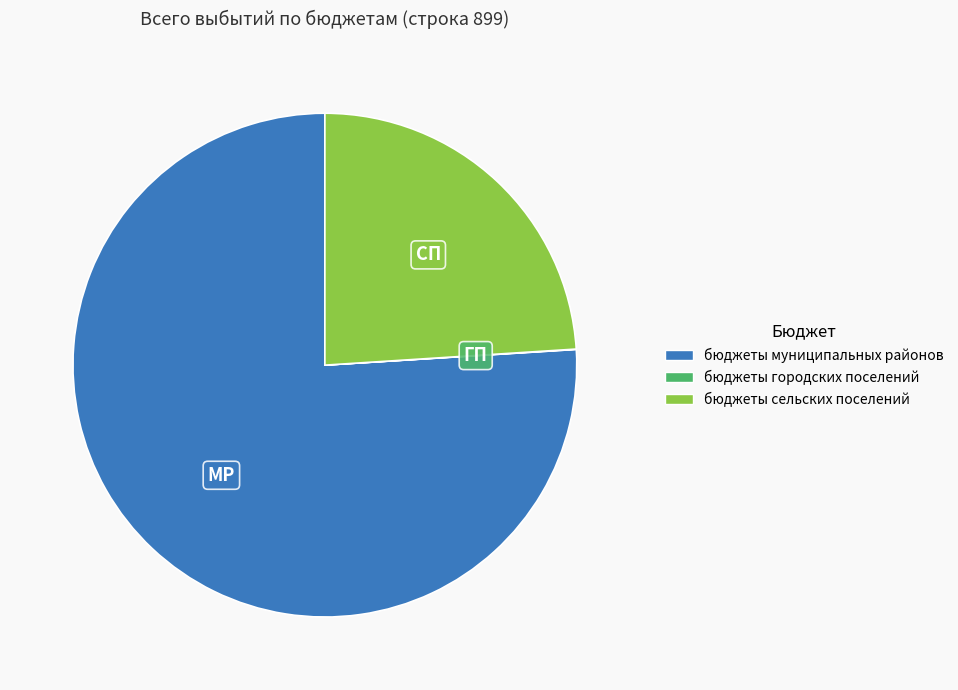

Which slice is the largest?

бюджеты муниципальных районов